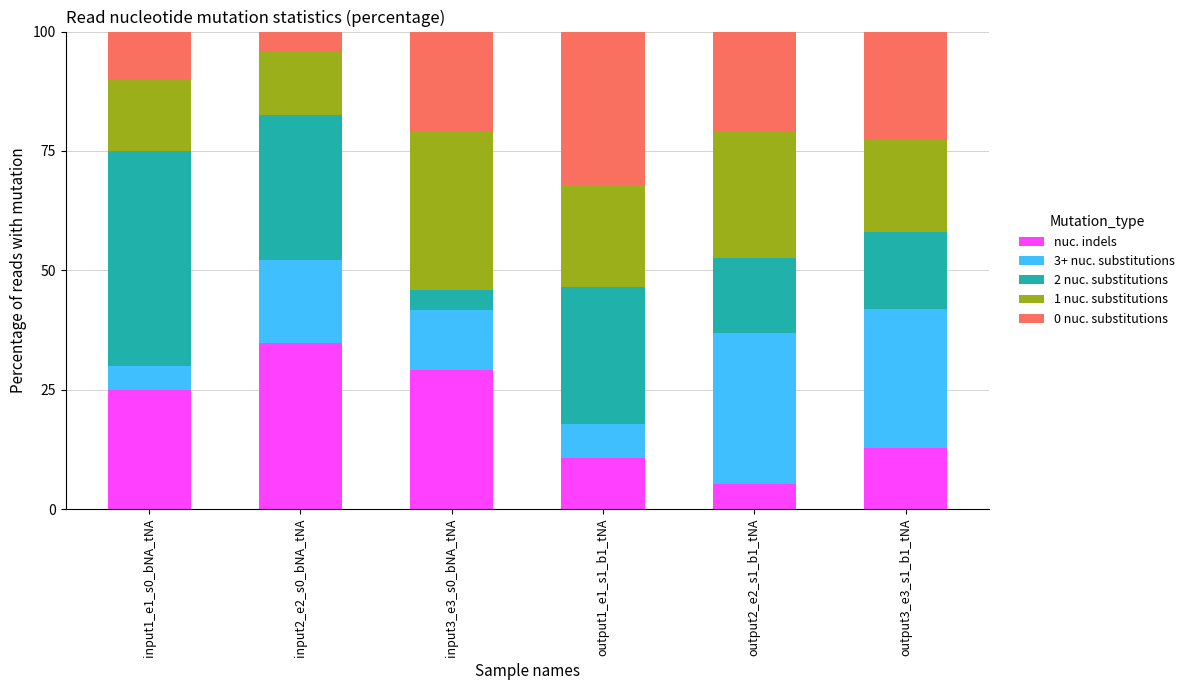

Are the bars grouped side by side (vs. stacked)?

No